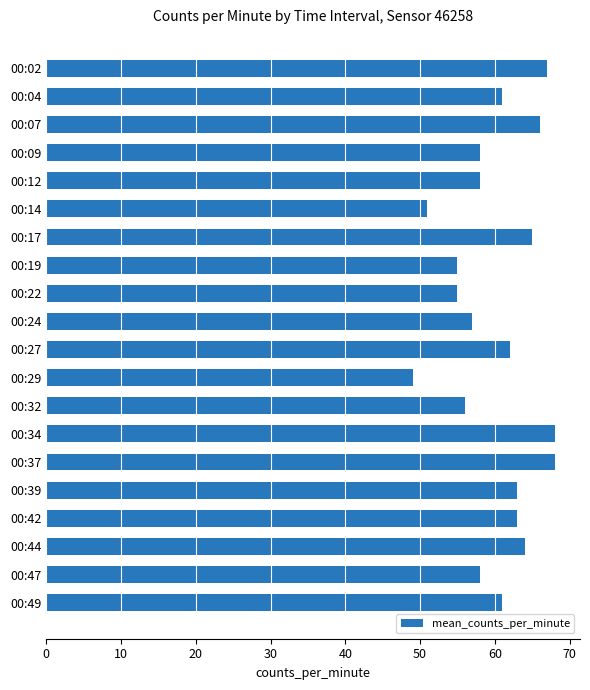

True or false: the data shows 84 at 00:27.

False